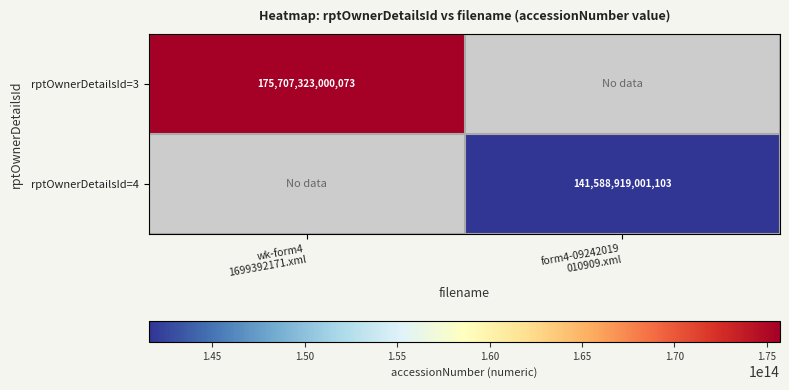

List the series in order of their overall mean, highest first.

rptOwnerDetailsId=3, rptOwnerDetailsId=4